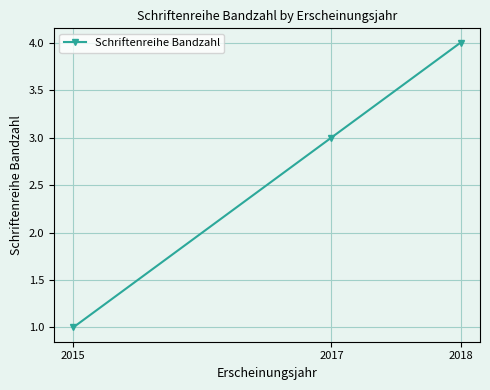

What is the smallest value displayed?

1